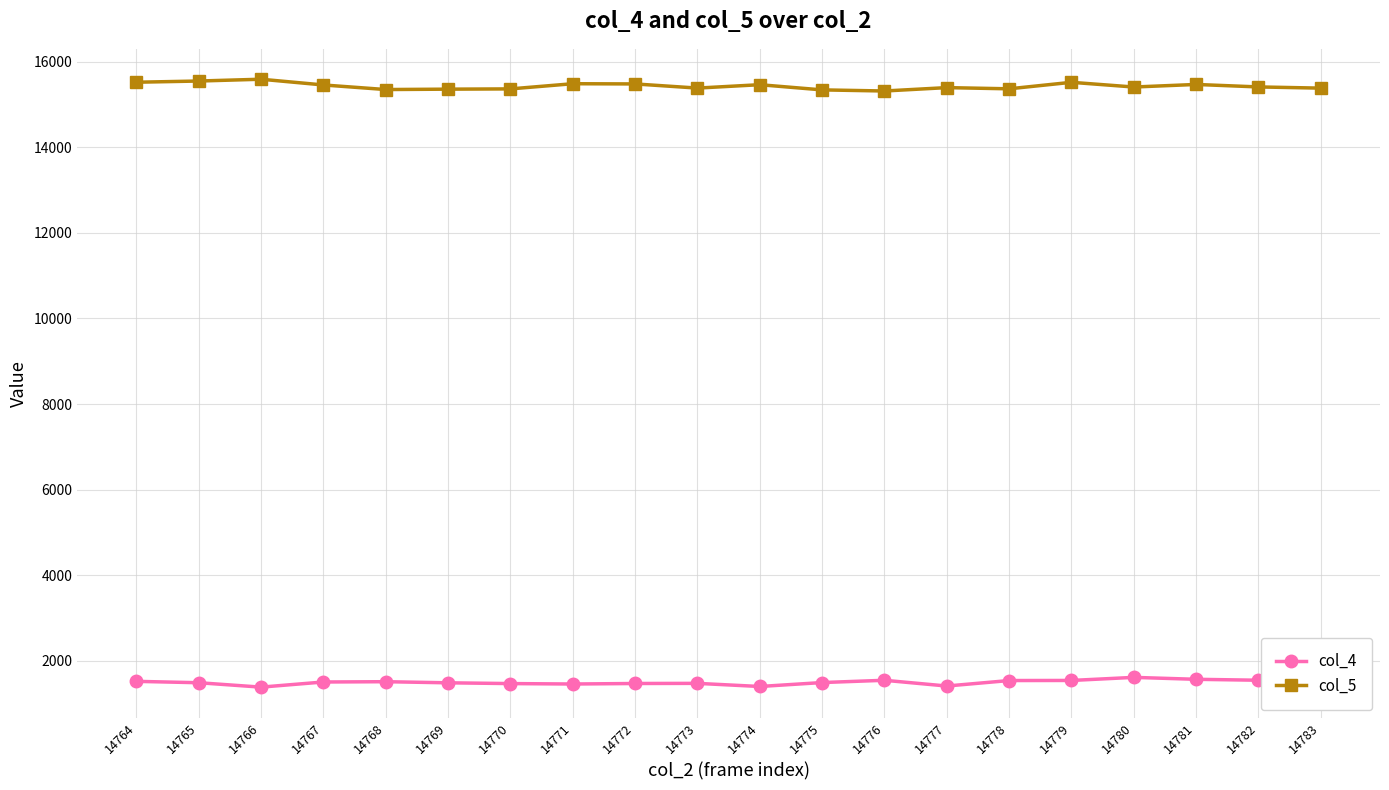

Count the number of categories in the chart.

20